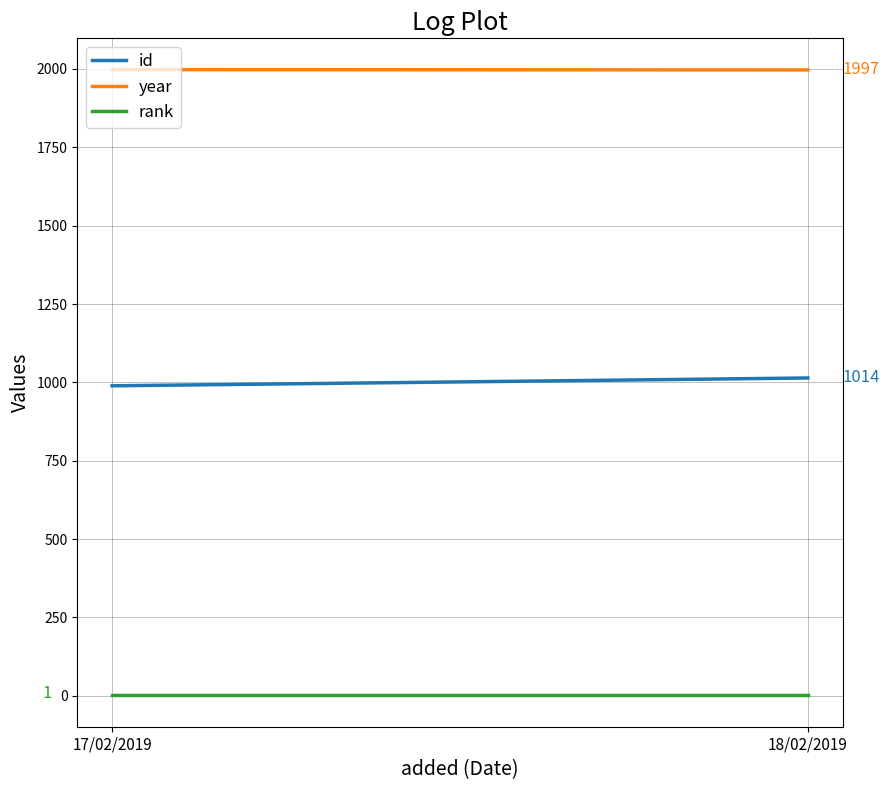

Reading left to right, list all the values displayed in this chart.

id: 989	1014
year: 1998	1997
rank: 1	1